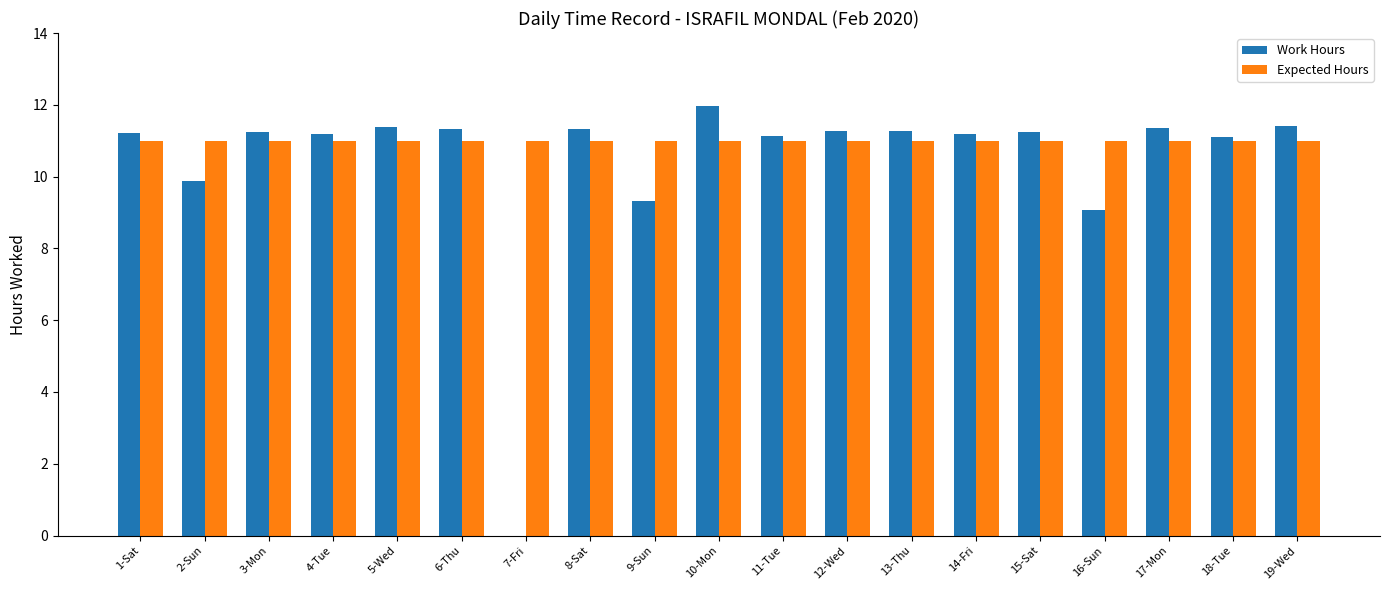

The Work Hours series shows 2.3 at 18-Tue. True or false?

False